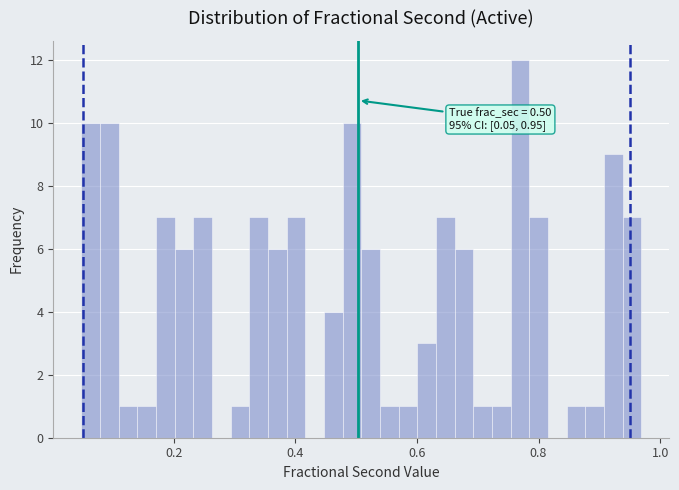

Around what value on the x-axis is the tallest bar? Give the approximate position of its centre, as read against the axis.

0.76